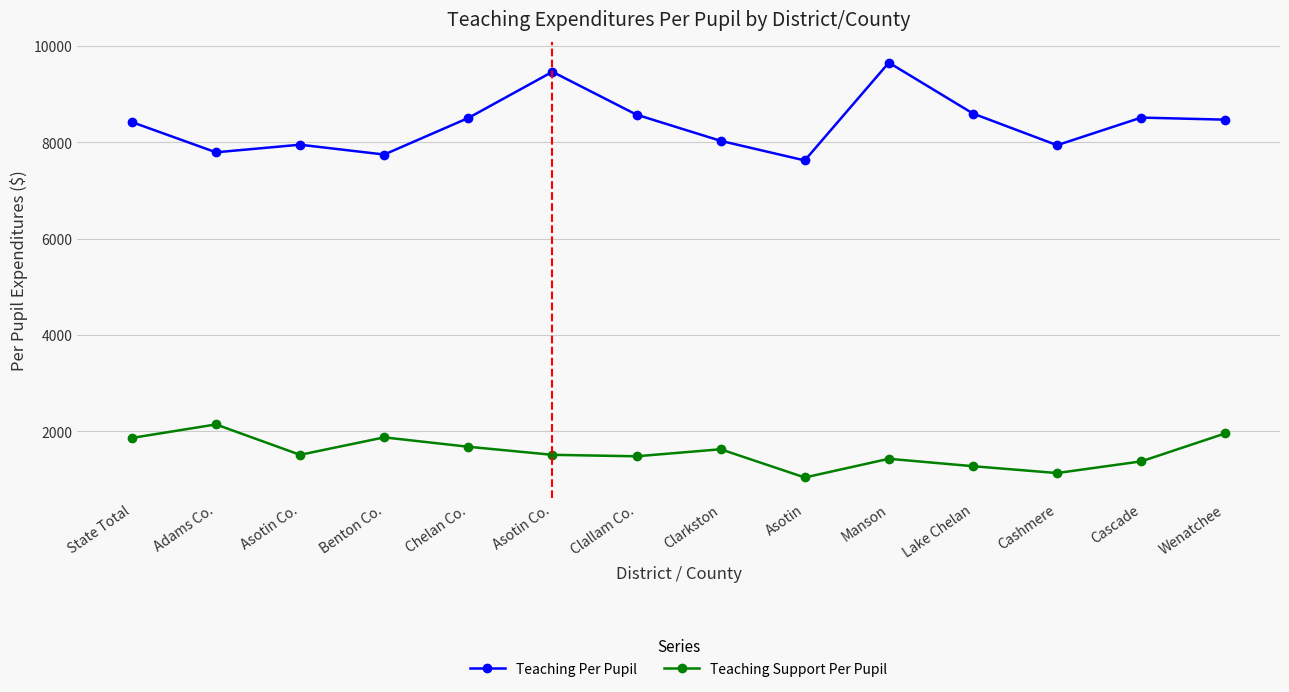

What is the total value across all series at State Total?

10282.6